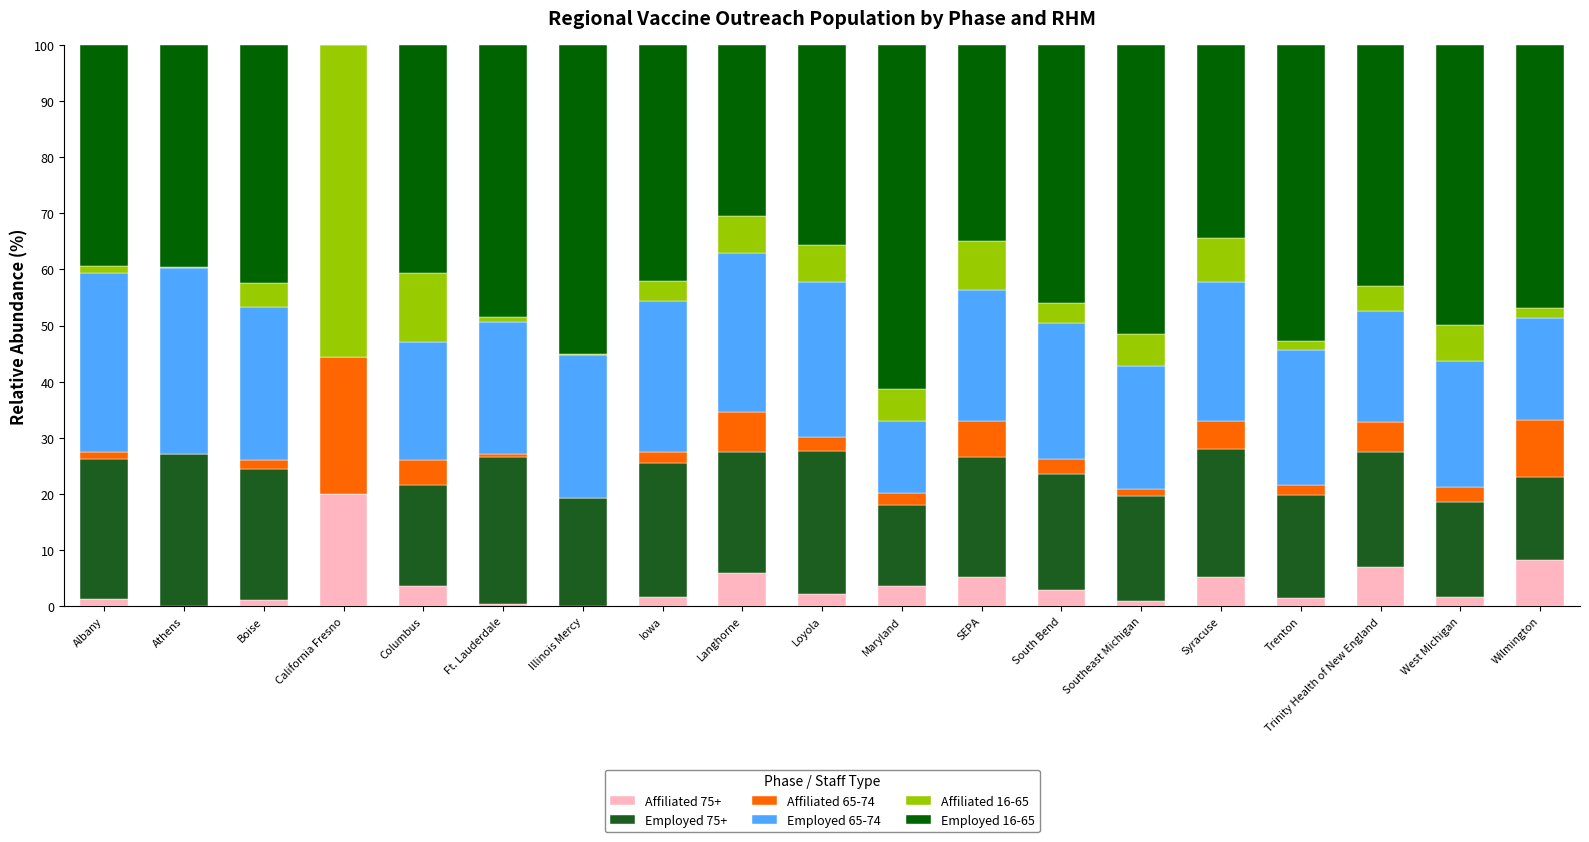

At which label does Affiliated 75+ reach its peak?

California Fresno